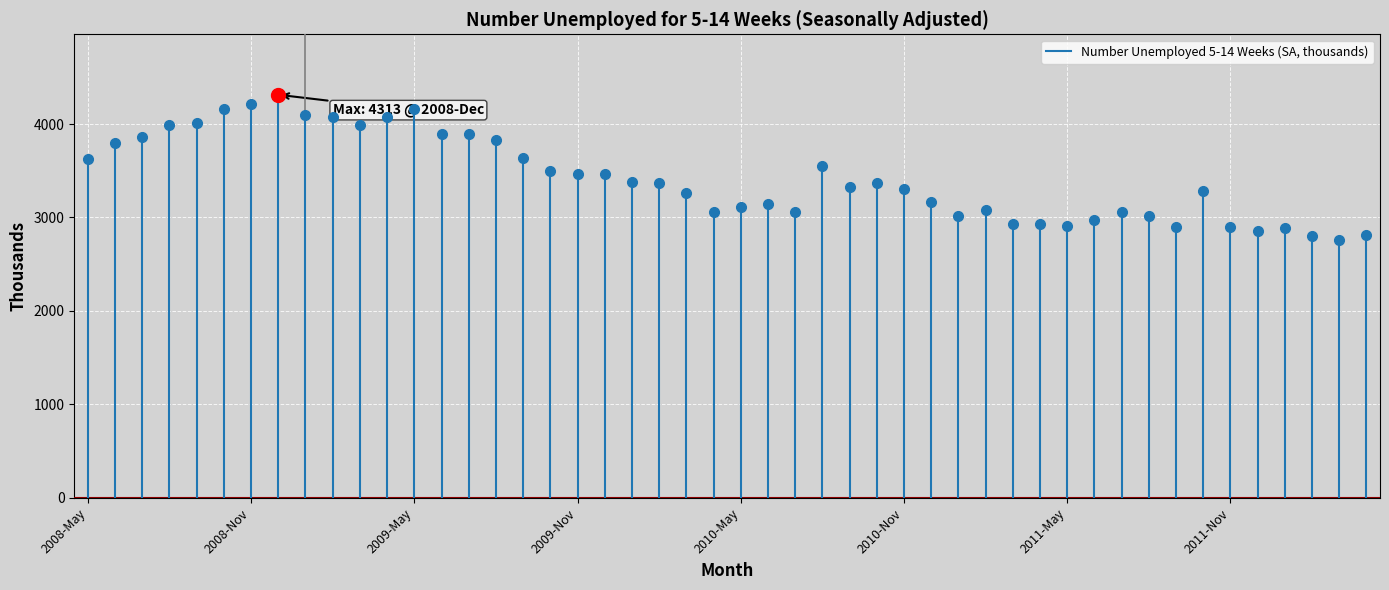

How many lines are shown in the chart?

1